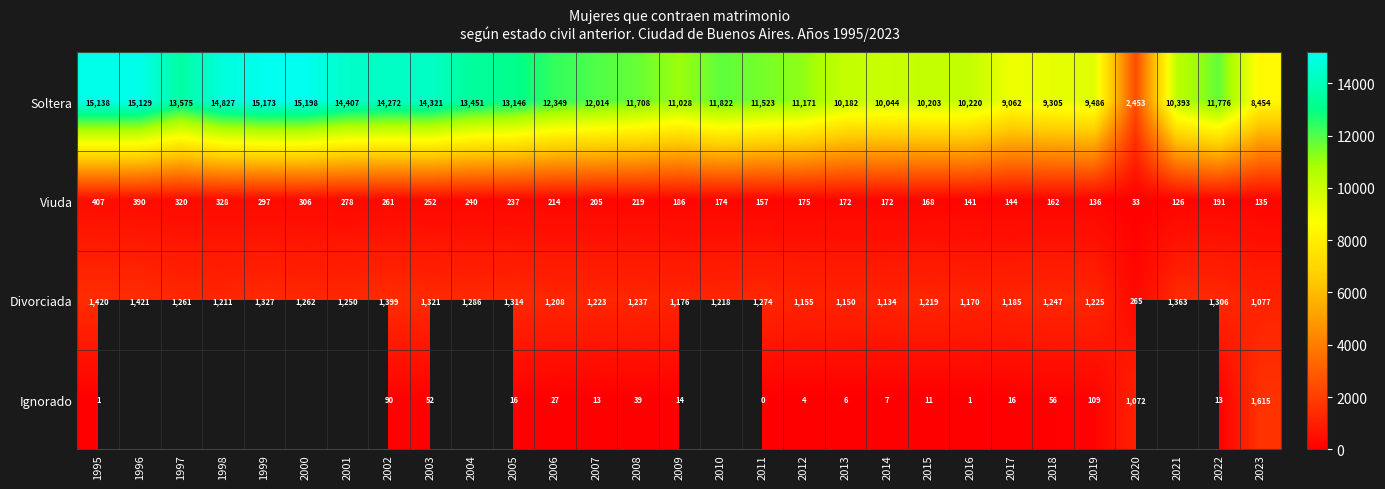

What is the difference between the Soltera values at 2012 and 2004?

2280